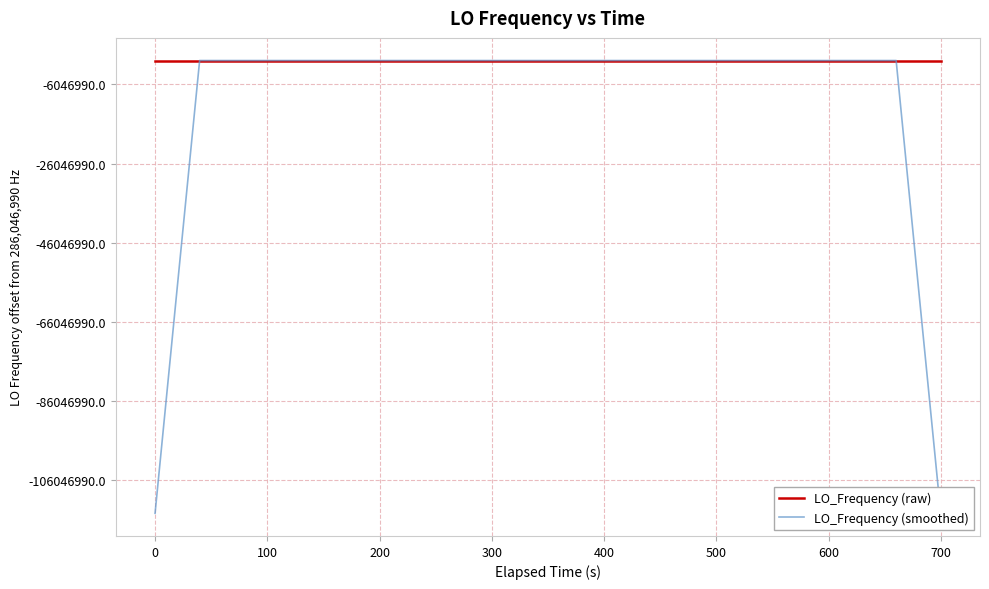

What are all the series names shown in the legend?

LO_Frequency (raw), LO_Frequency (smoothed)